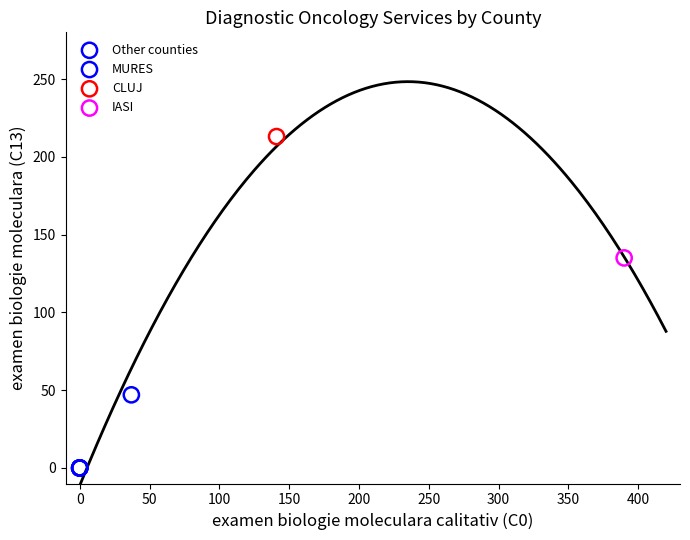

Which series contains the highest Y value?

CLUJ